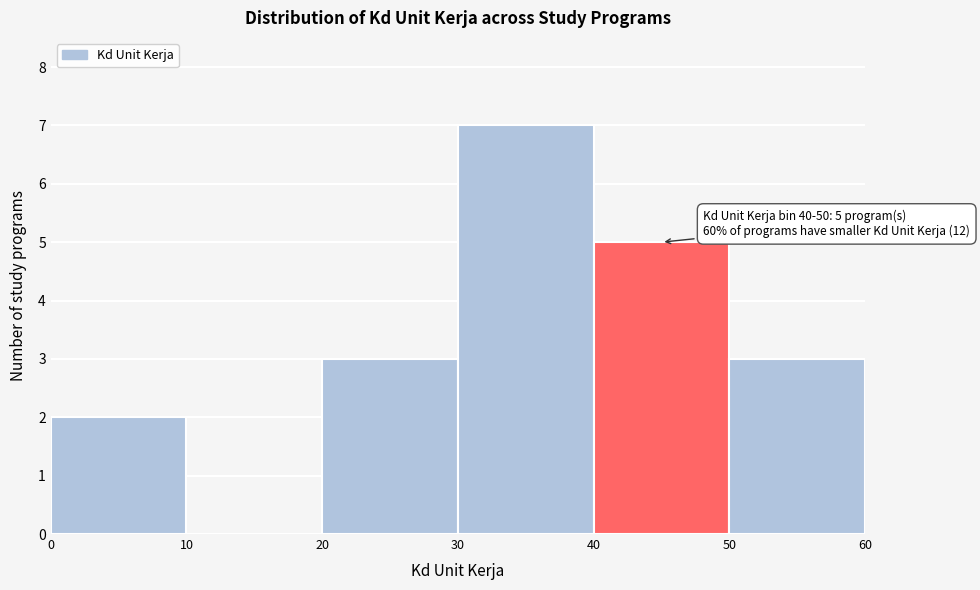

Over which range of the x-axis is the bar tallest?

30 to 40